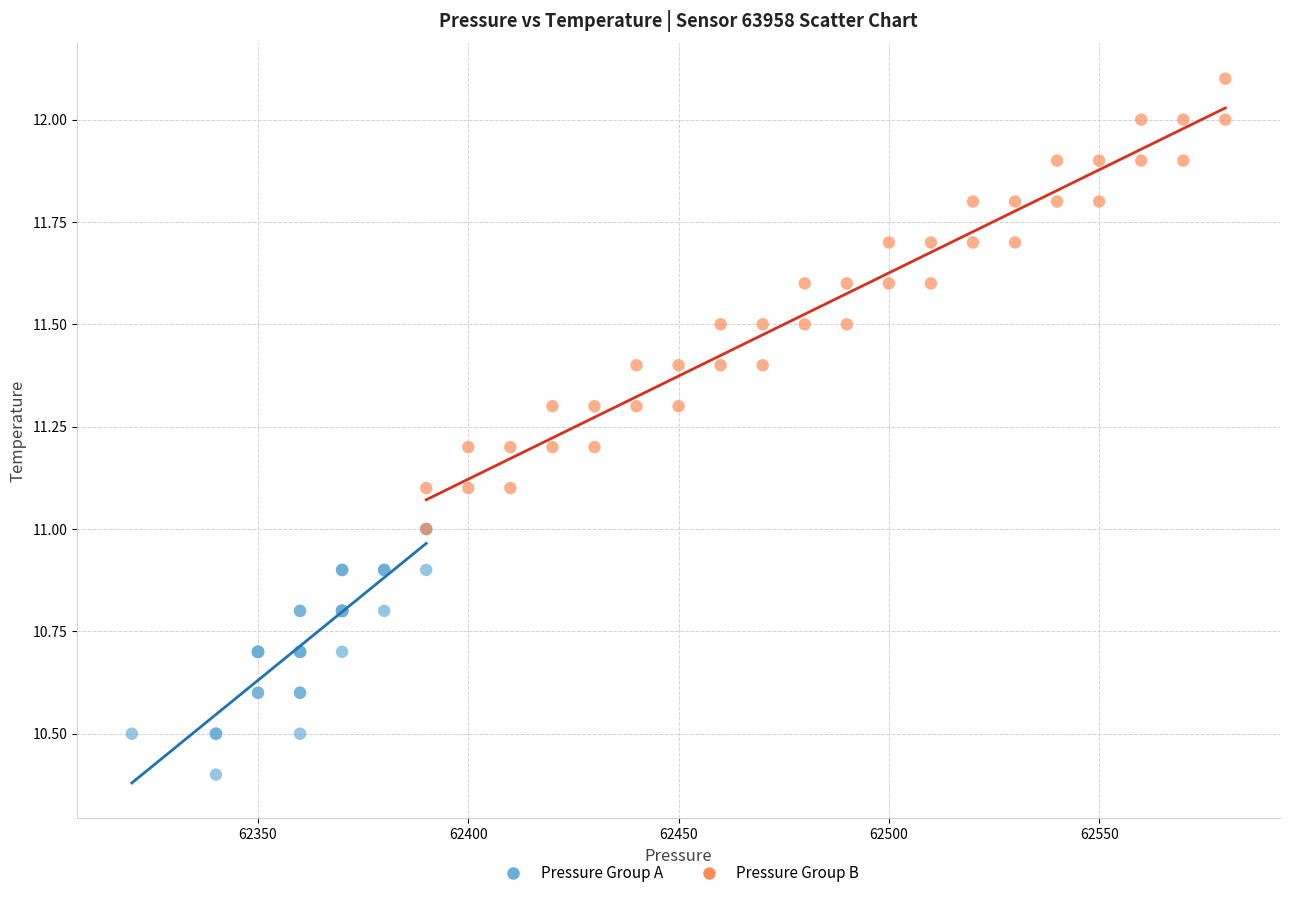

Which series contains the highest Y value?

Pressure Group B